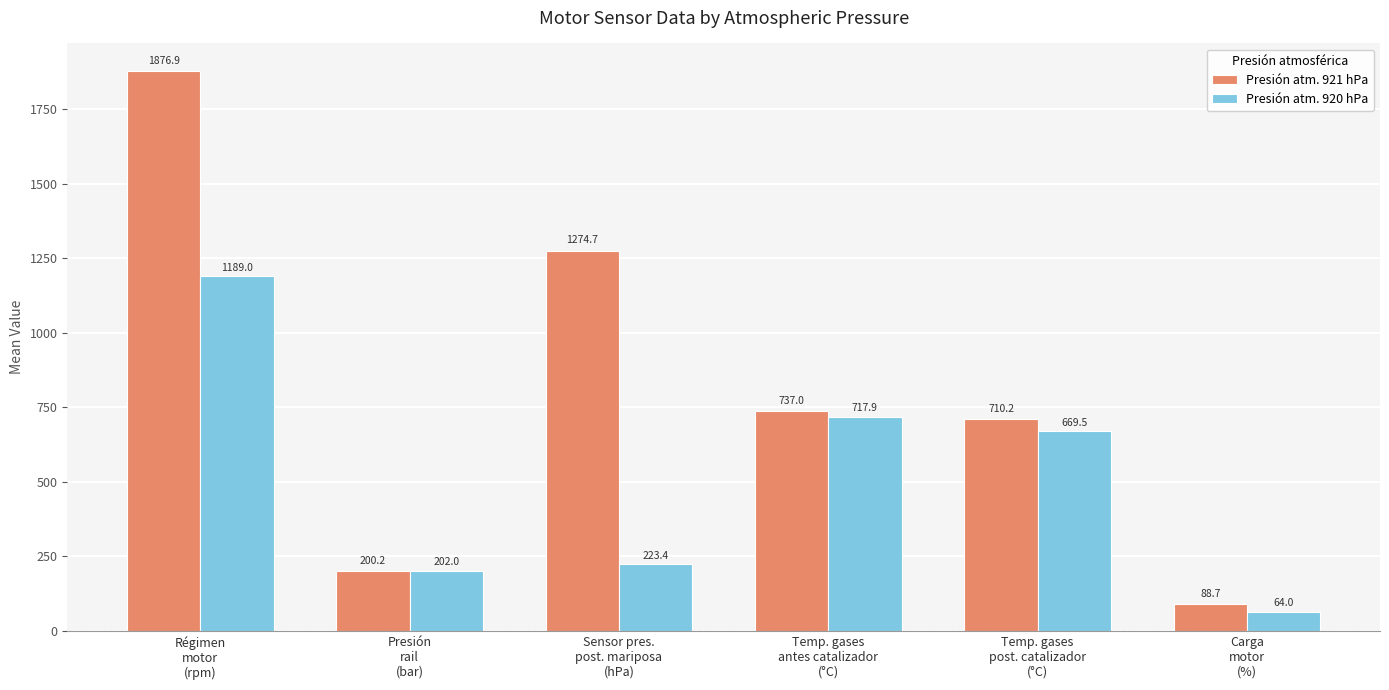

What is the value of the Presión atm. 921 hPa bar at the 4th from the left?

737.0